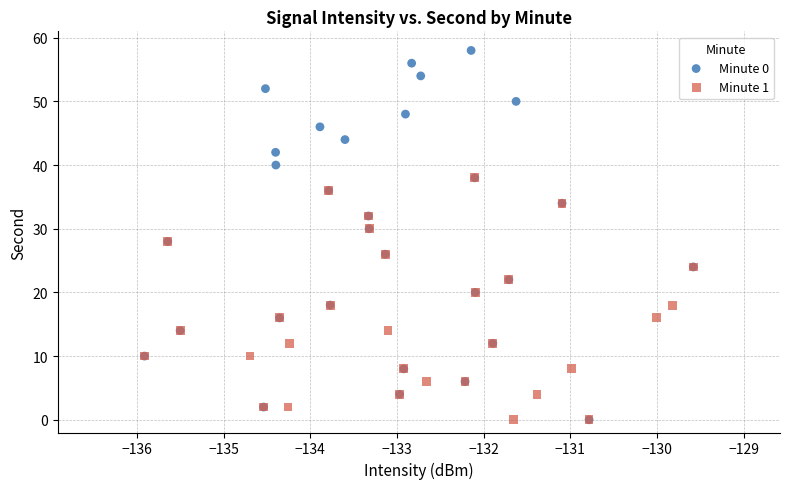

Which series has the largest Y range (max minus min)?

Minute 0